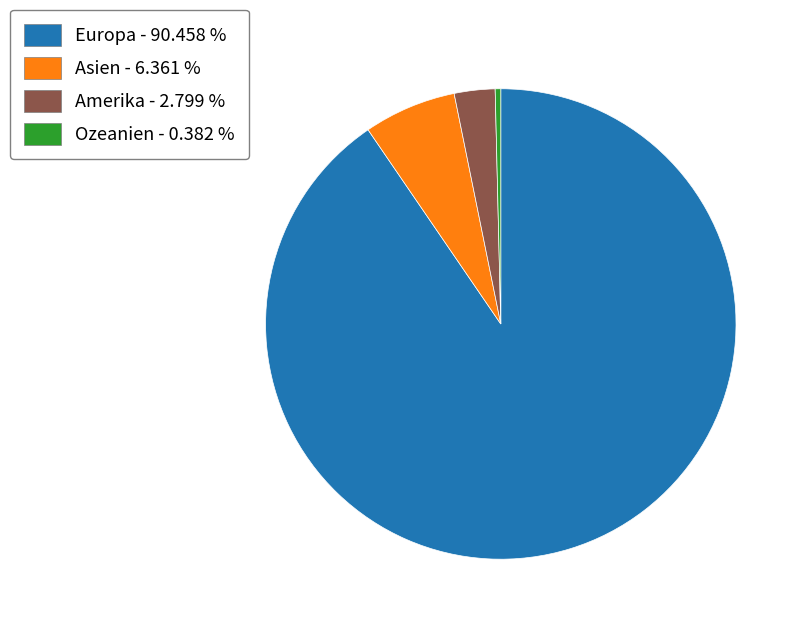

How many slices are in this pie chart?

4